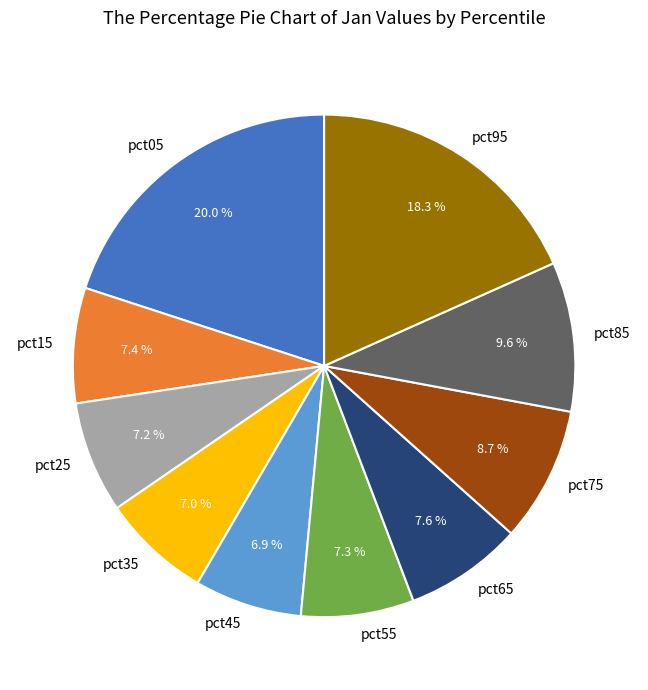

True or false: pct85 accounts for 10% of the total.

True